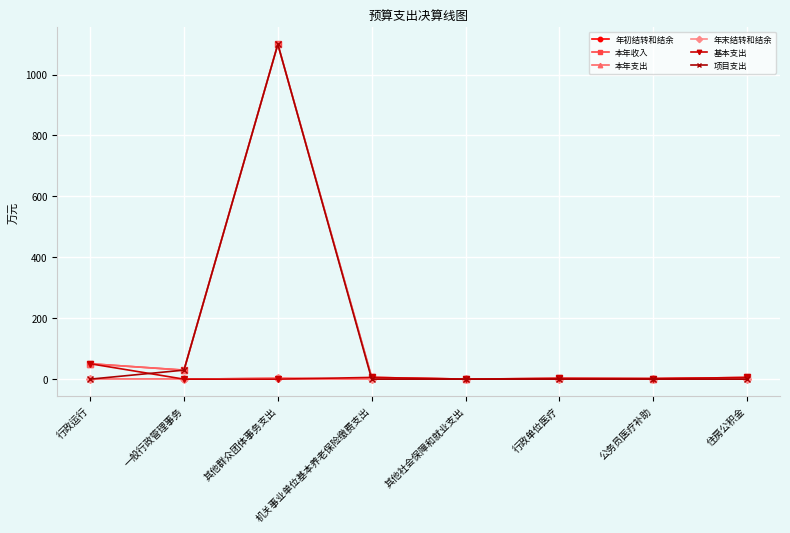

Where do 年初结转和结余 and 基本支出 first cross each other?

其他群众团体事务支出 and 机关事业单位基本养老保险缴费支出